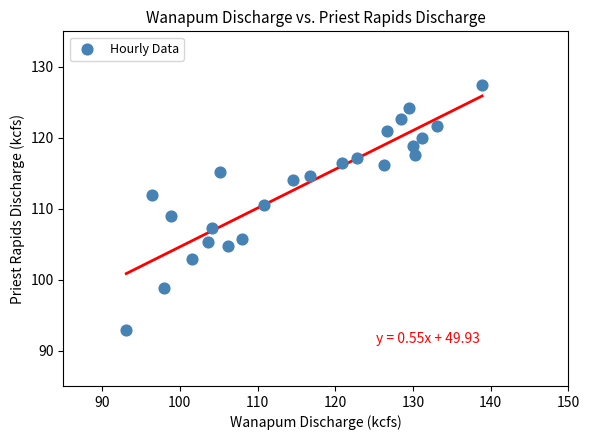

What Y value in the scatter plot is closest to 110?

110.5